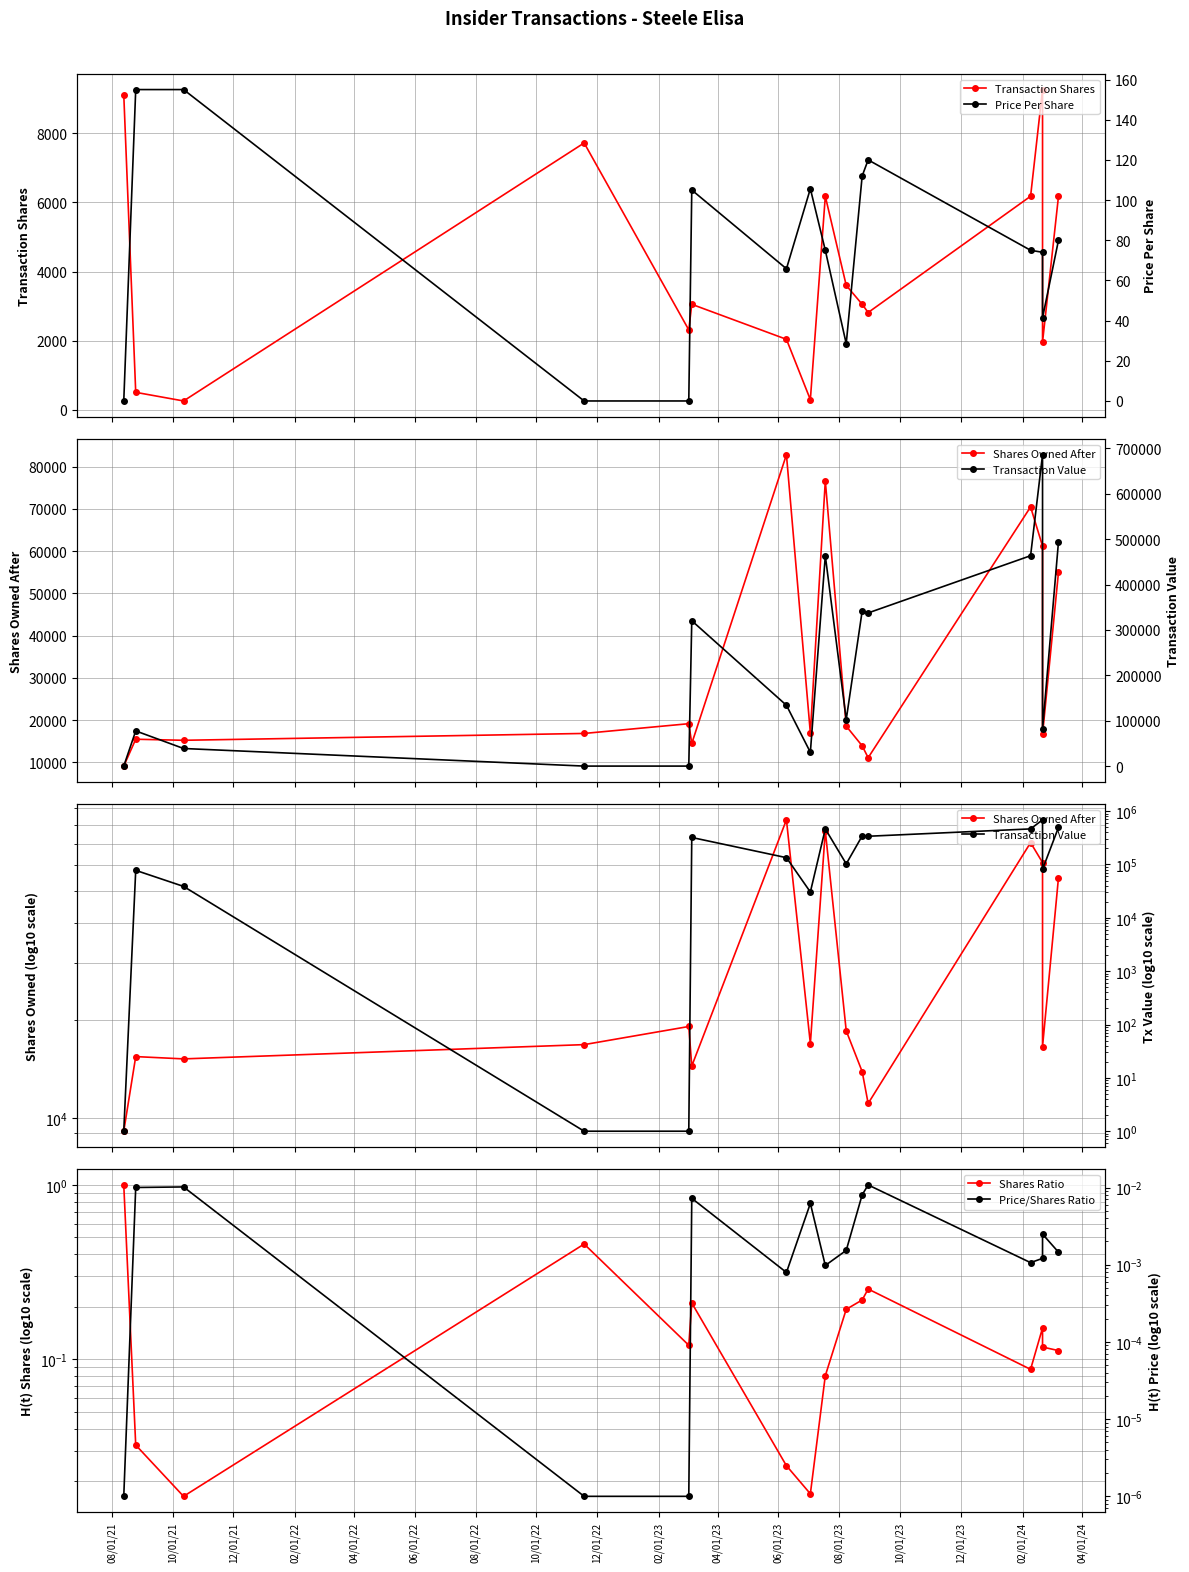

True or false: Transaction Value has a value of 28405.2 at 12/01/23.

False